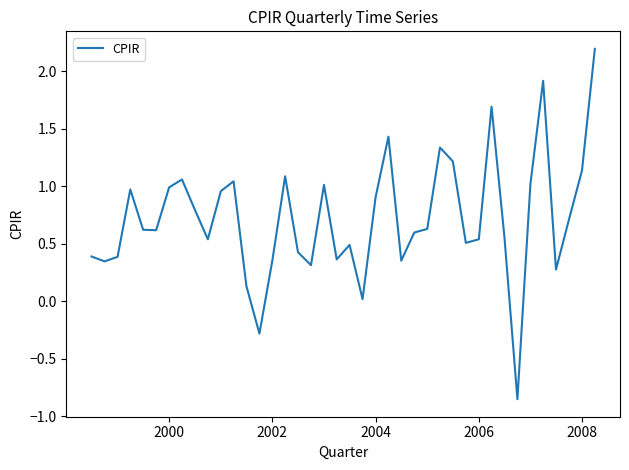

What is the difference between the maximum and minimum values?

3.0